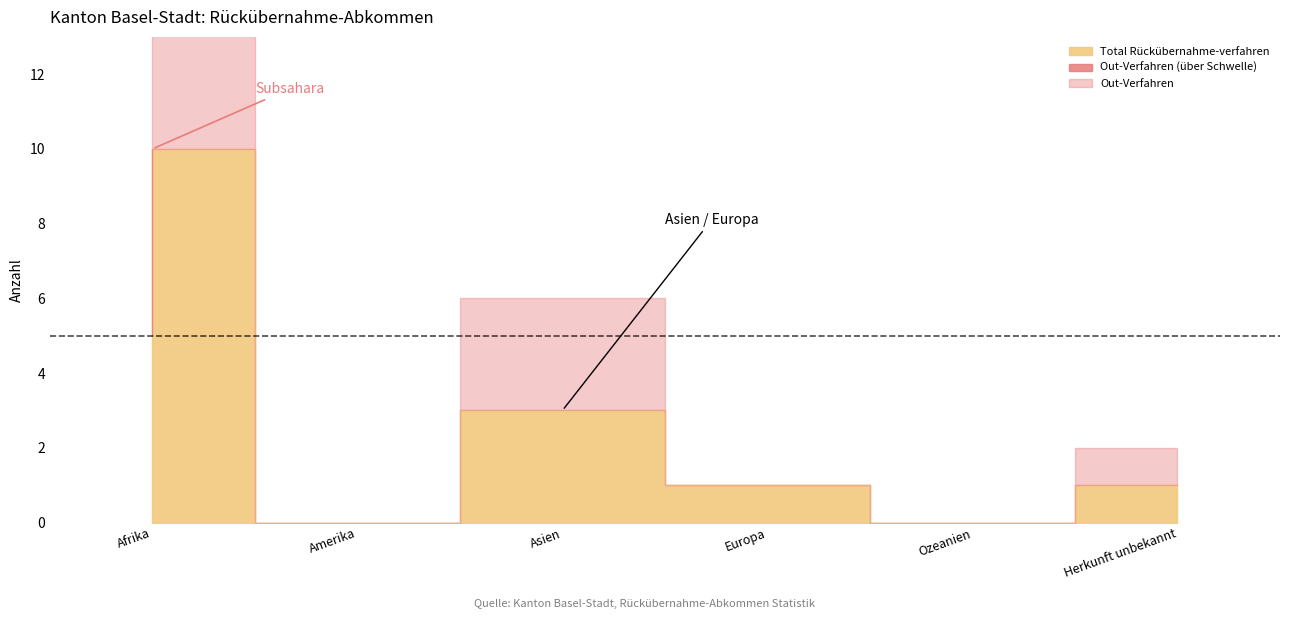

True or false: Out-Verfahren has more than 1 points higher than both neighbors.

False